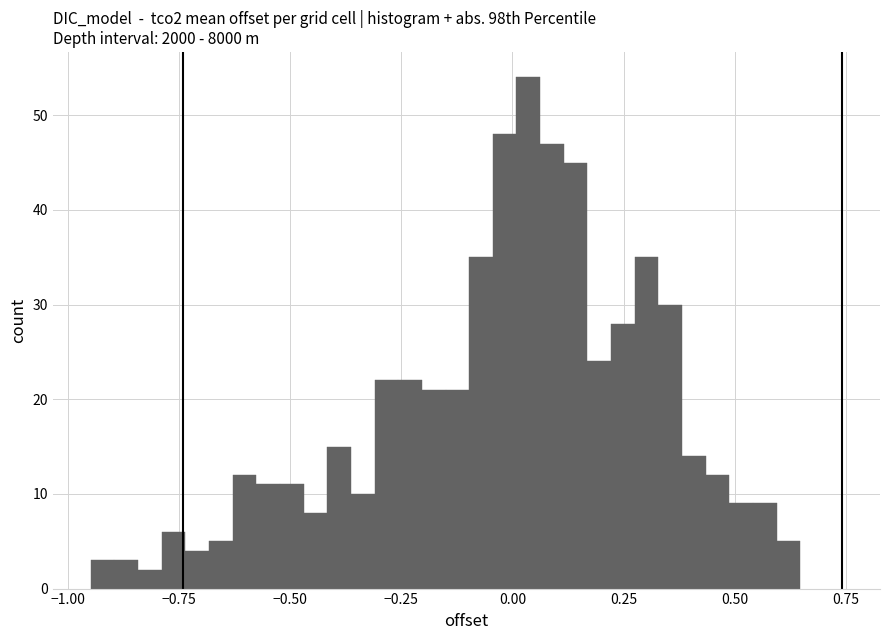

Around what value on the x-axis is the tallest bar? Give the approximate position of its centre, as read against the axis.

0.05